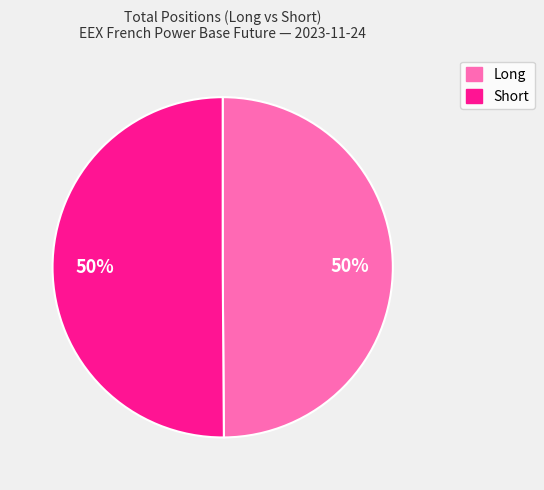

To the nearest percent, what is the average slice percentage?

50%